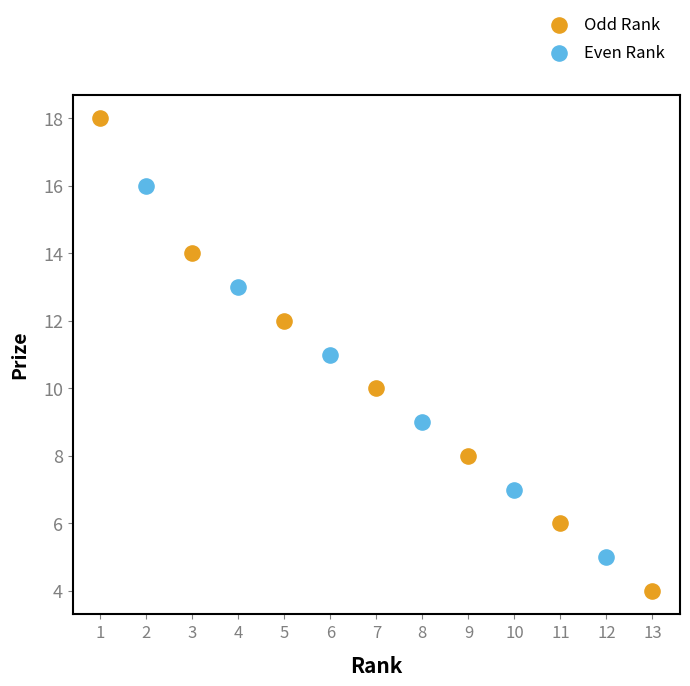

Which series has the largest Y range (max minus min)?

Odd Rank